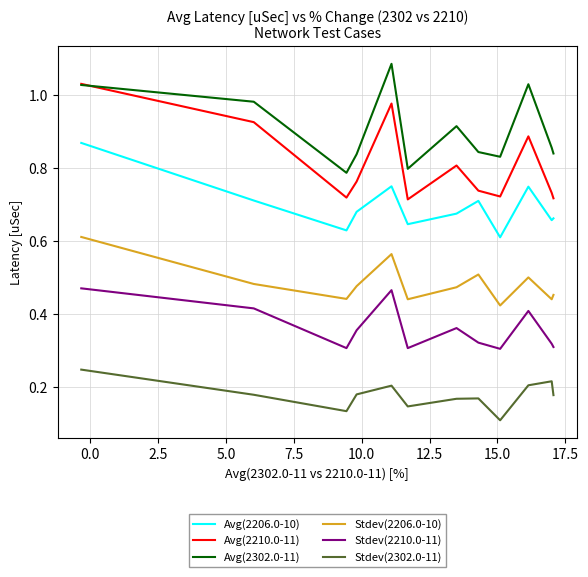

In Avg(2206.0-10), how many points are lower than both neighbors (excluding endpoints)?

4